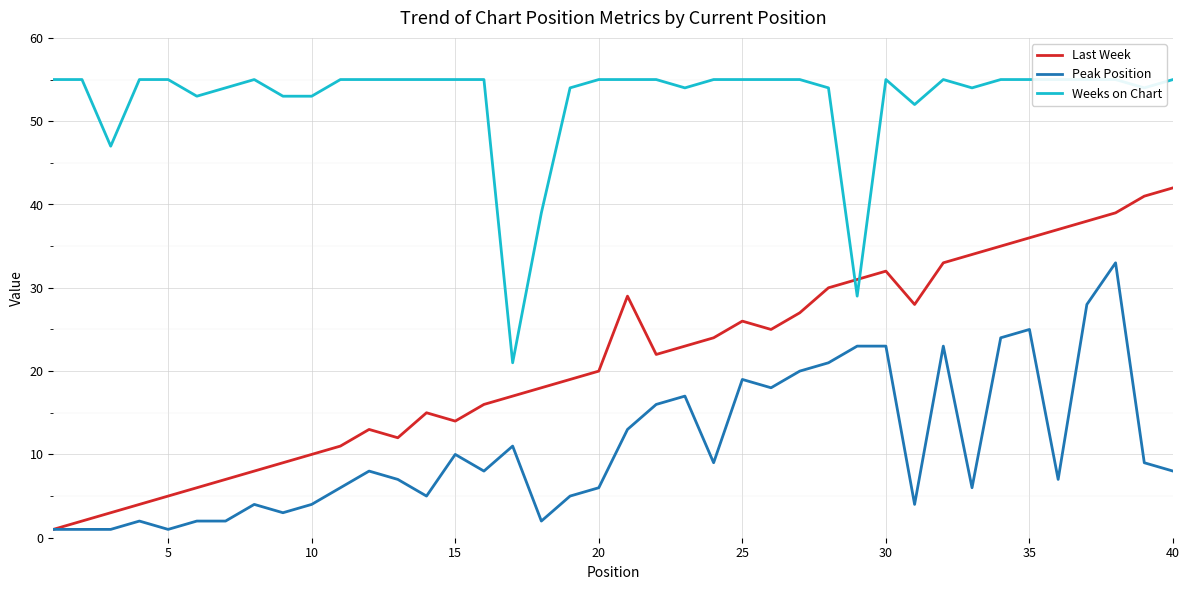

At how many categories does at least one series exceed 14?

40